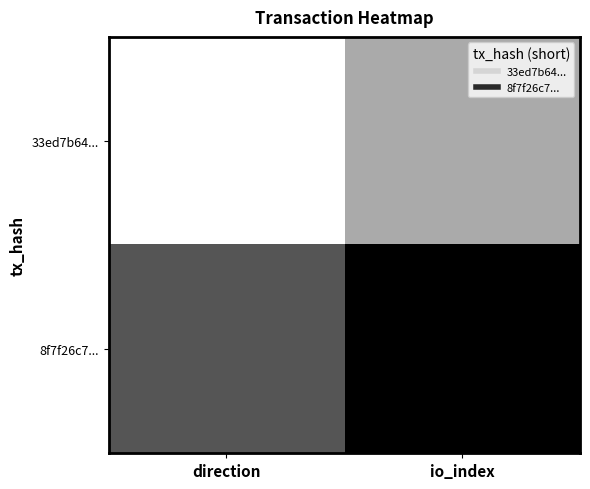

Reading left to right, extract all data points from this chart.

33ed7b64...: direction=0.0	io_index=0.3
8f7f26c7...: direction=0.7	io_index=1.0